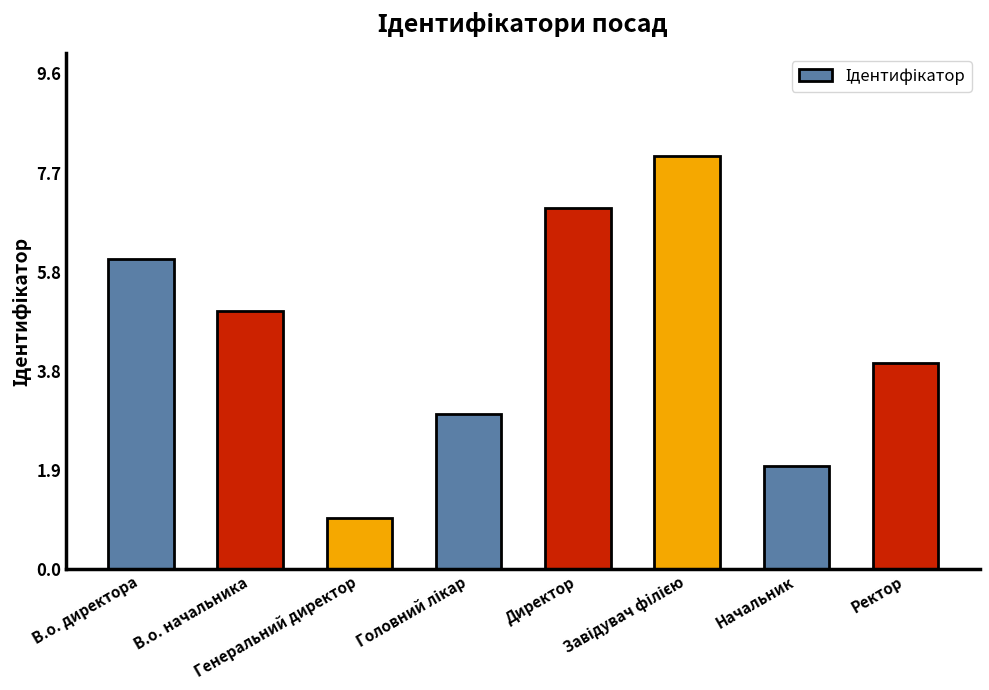

What is the approximate value at Ректор?

4